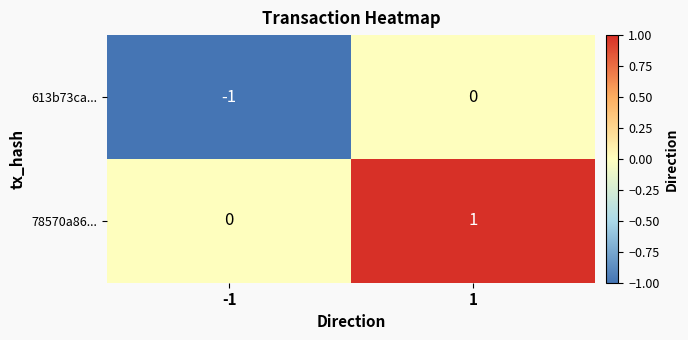

The 78570a86... series shows 0 at -1. True or false?

True